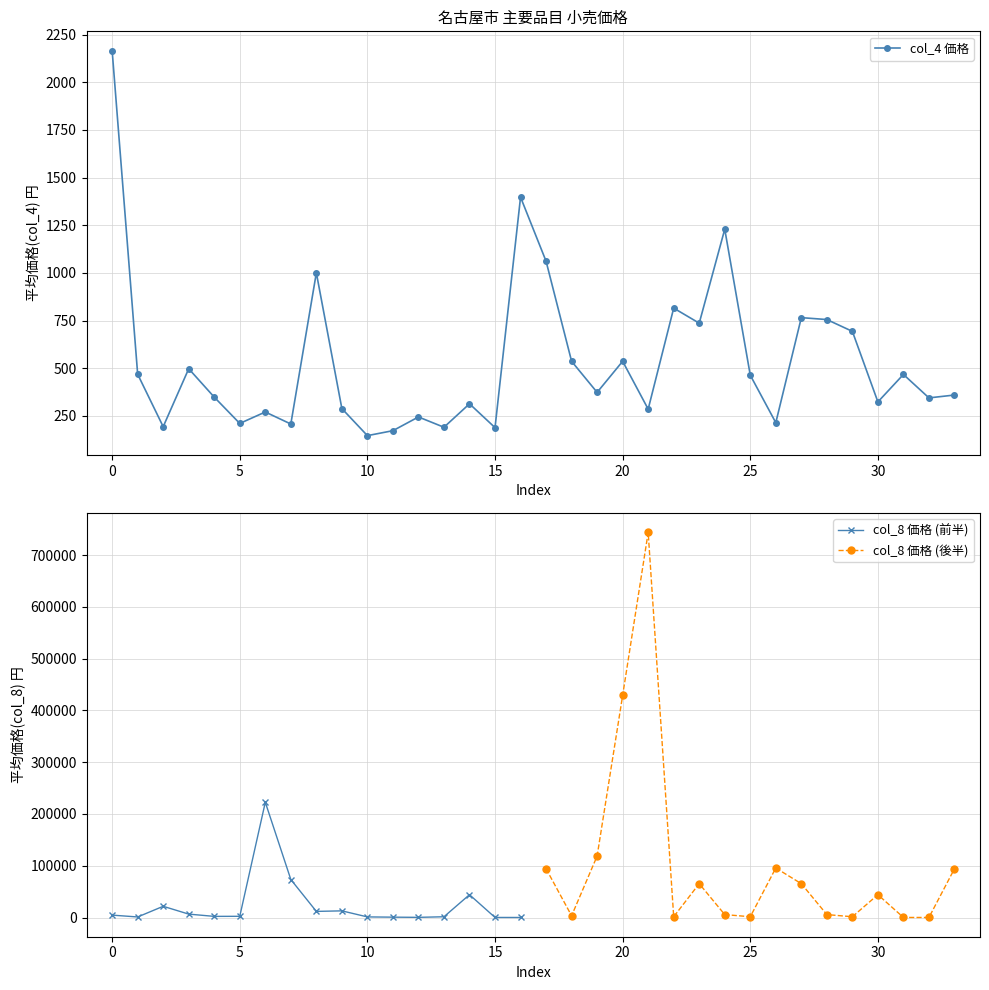

What is the lowest value of the col_4 価格 series?

146